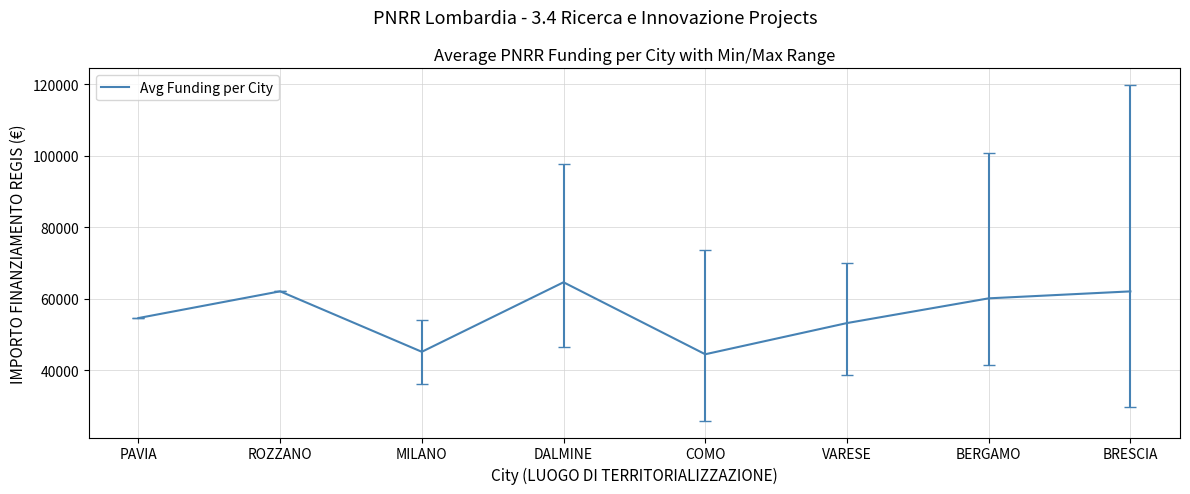

What value does the data have at BERGAMO?

60098.6